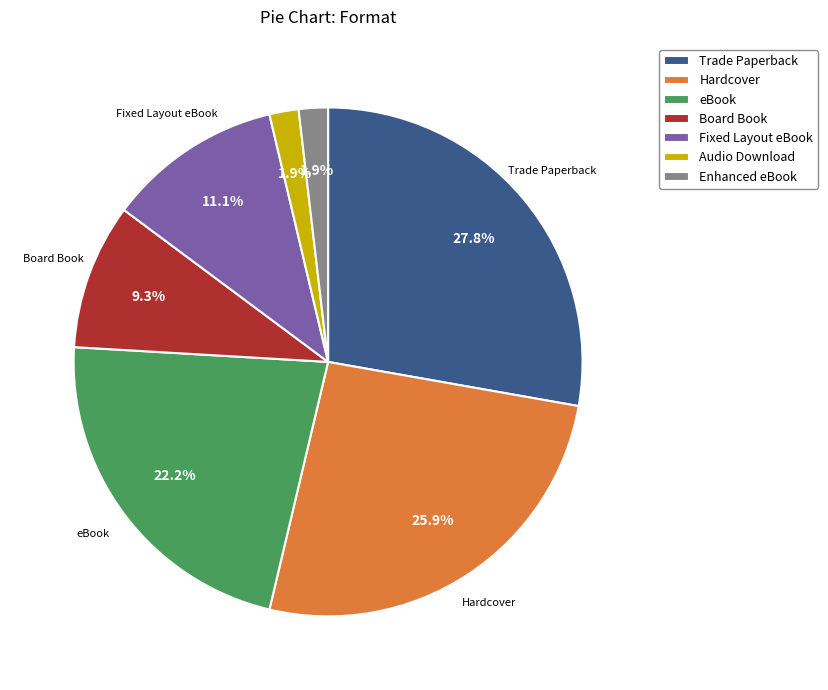

What percentage is the Trade Paperback slice, to the nearest percent?

28%